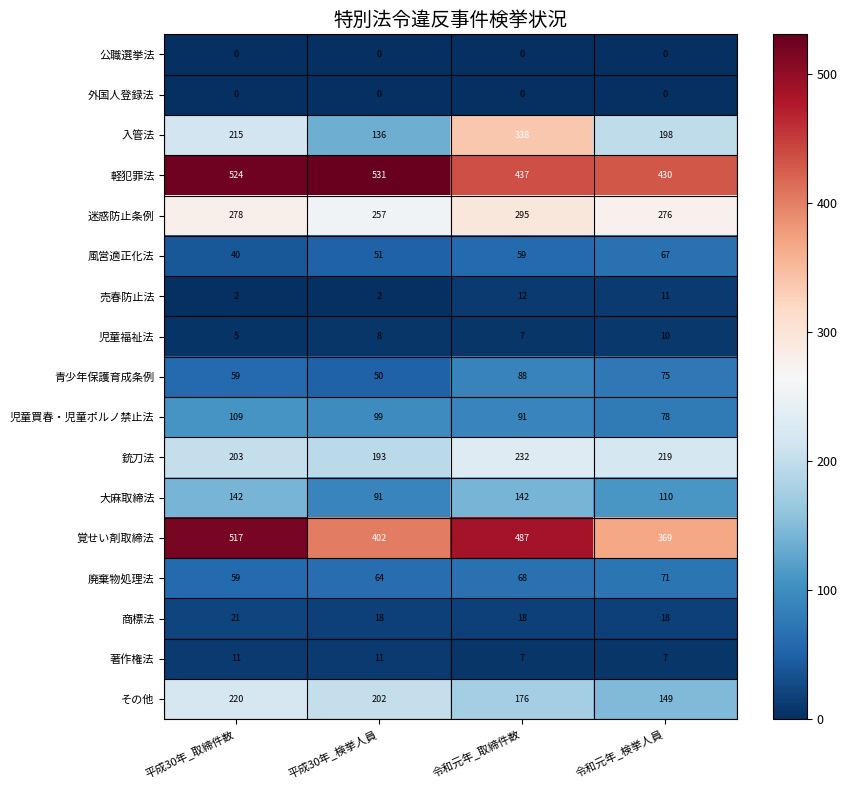

The value of 売春防止法 at 平成30年_検挙人員 is 2. True or false?

True